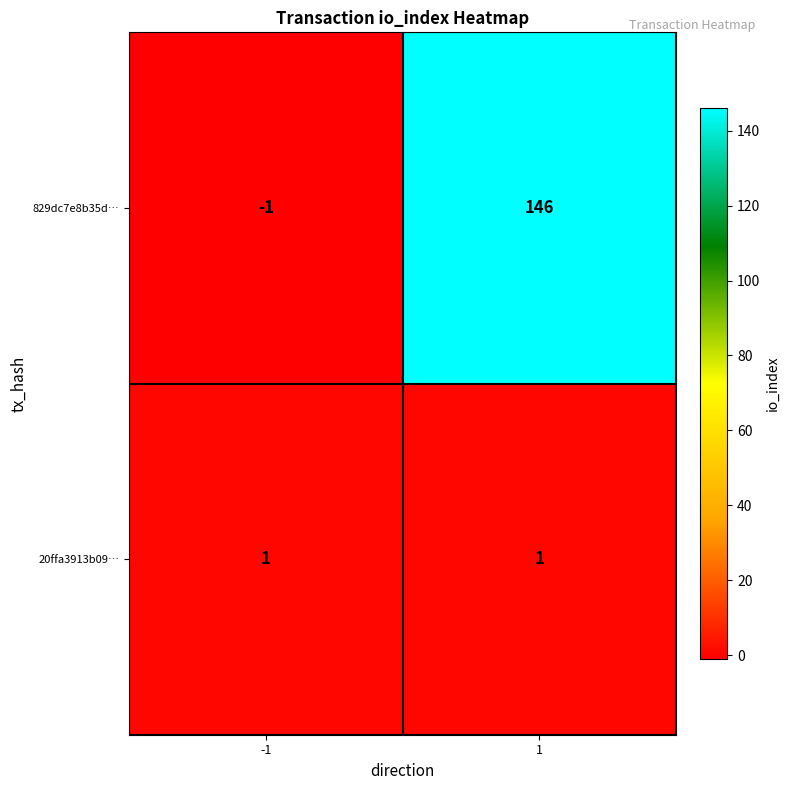

What is the maximum value shown in the chart?

146